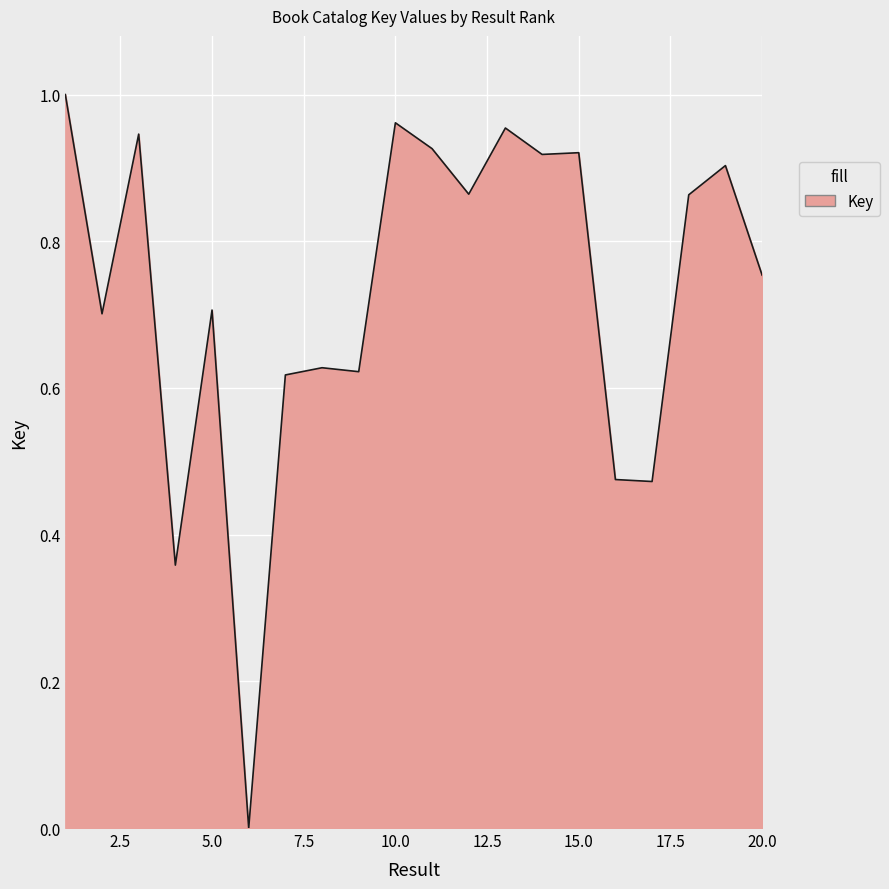

How many lines are shown in the chart?

1